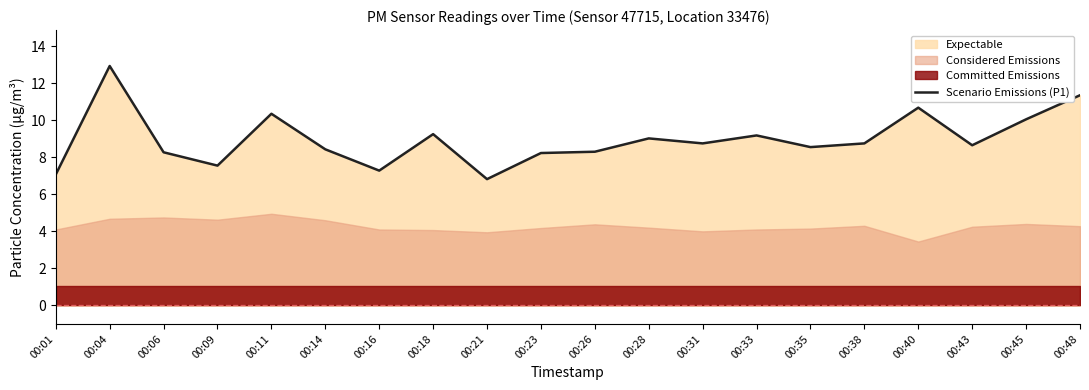

Where does the data first go above 8?

00:04